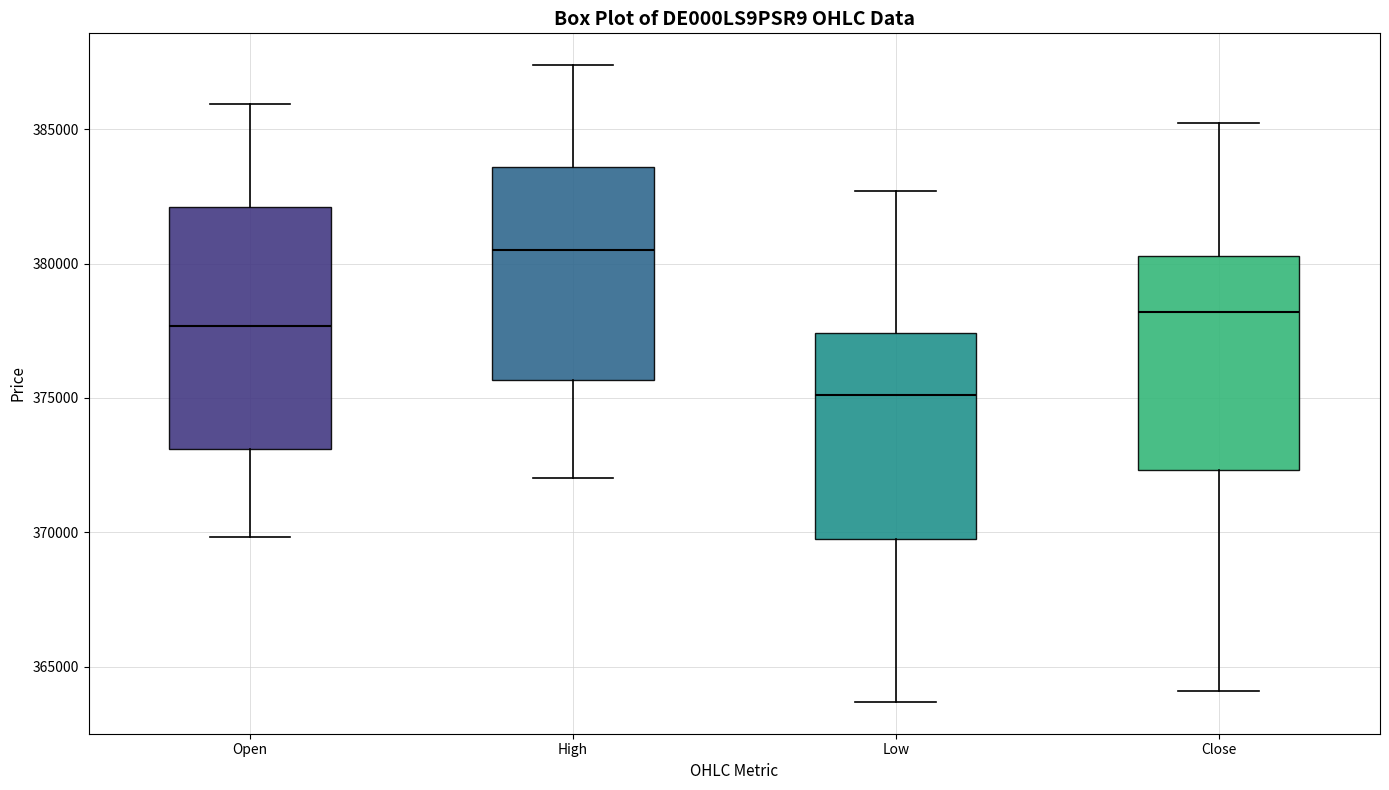

Which box is the tallest, from its lower edge to its upper edge?

Open